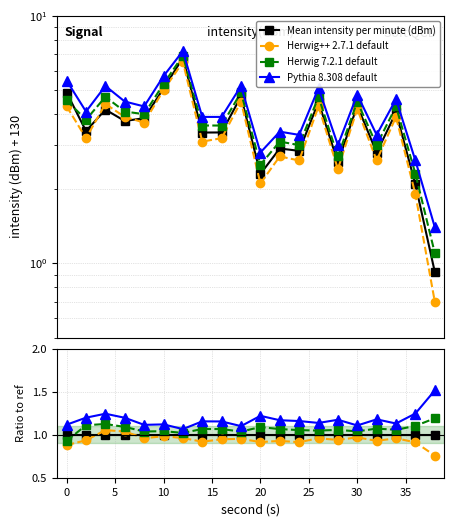

List the series in order of their overall mean, lowest first.

Herwig++ 2.7.1 default, Mean intensity per minute (dBm), Herwig 7.2.1 default, Pythia 8.308 default